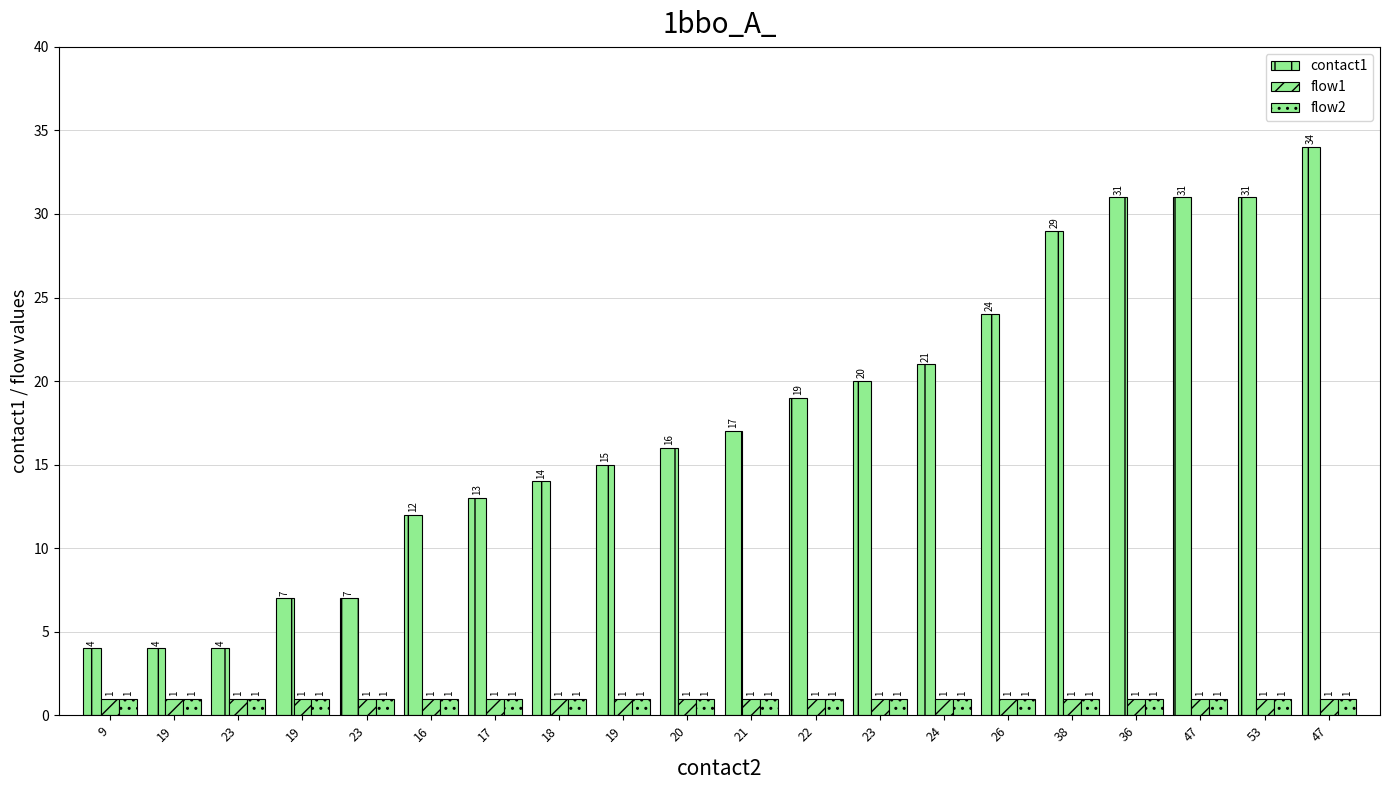

Is the value of flow2 at 23 greater than the value of flow1 at 53?

No